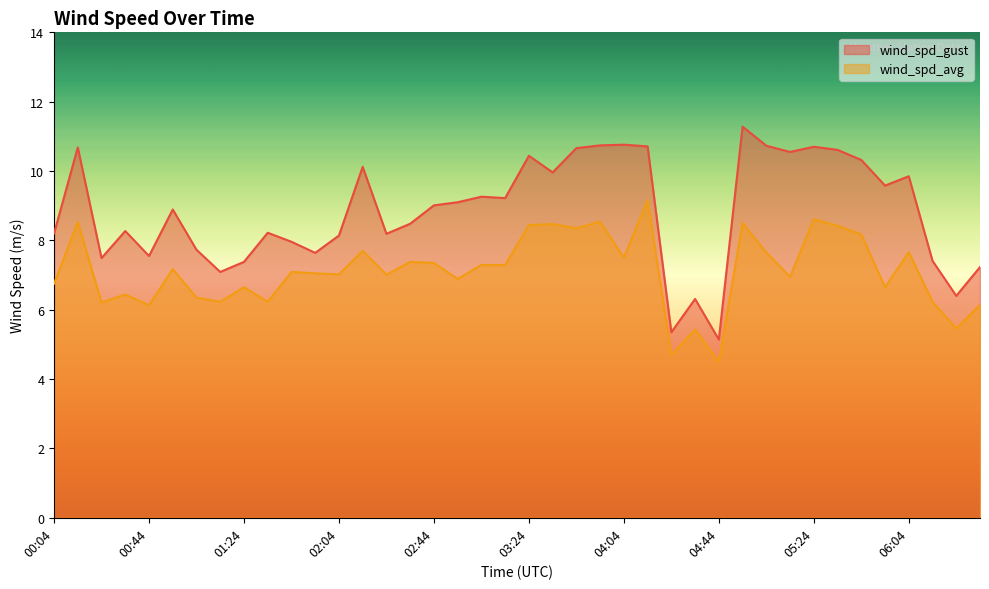

Rank the series at 00:04 from highest to lowest value.

wind_spd_gust, wind_spd_avg